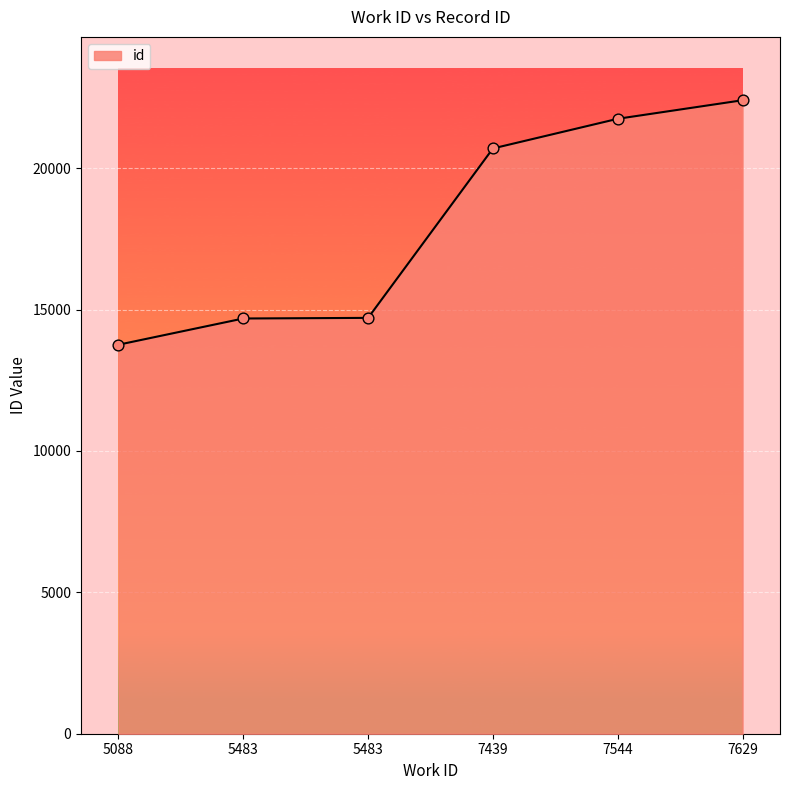

How many series are shown in this chart?

1